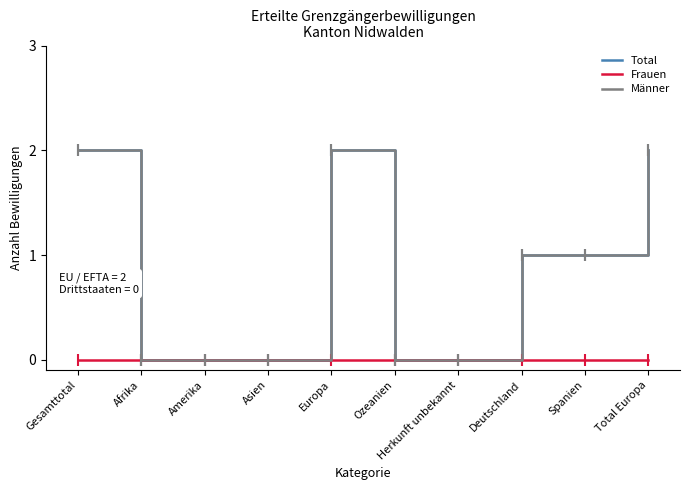

Rank the categories by Frauen value from lowest to highest.

Gesamttotal, Afrika, Amerika, Asien, Europa, Ozeanien, Herkunft unbekannt, Deutschland, Spanien, Total Europa